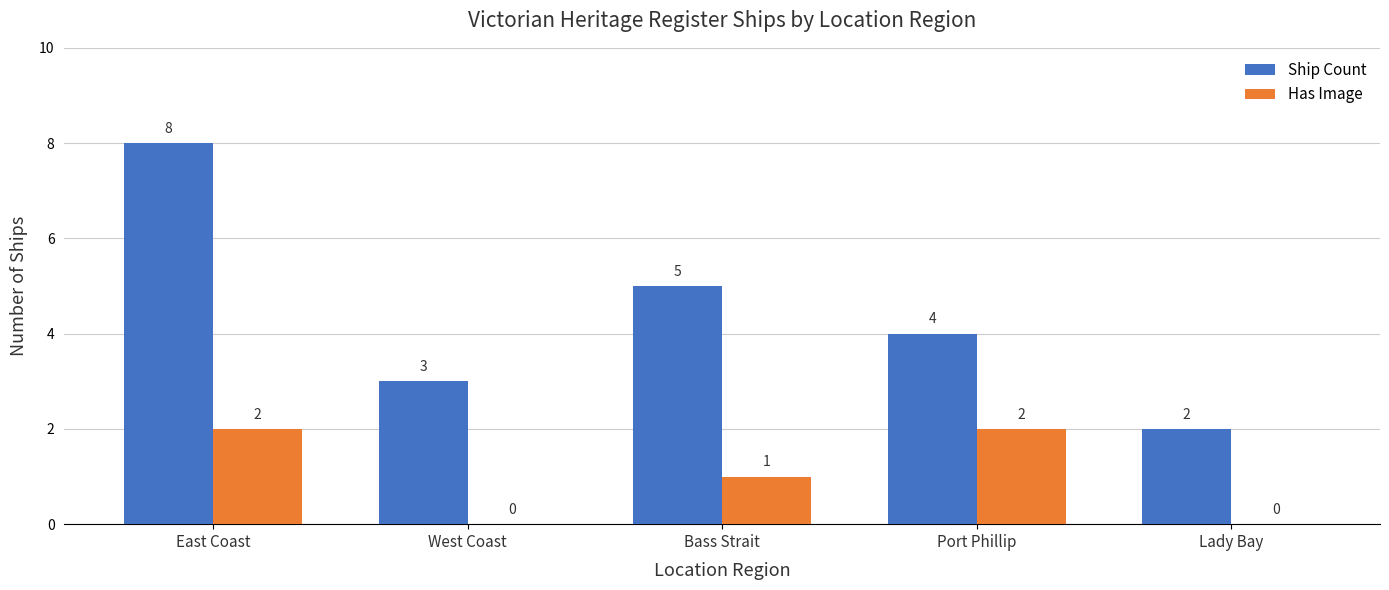

What is the approximate value of Ship Count at East Coast?

8